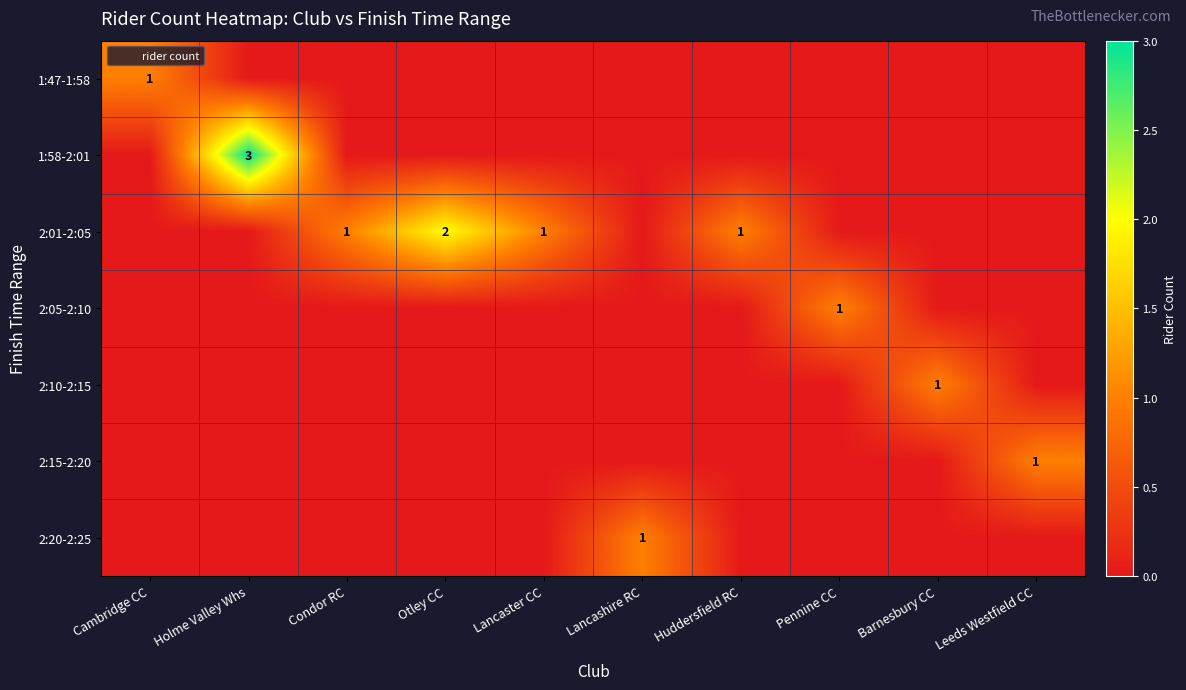

At which label is 2:01-2:05 closest to 1?

Condor RC